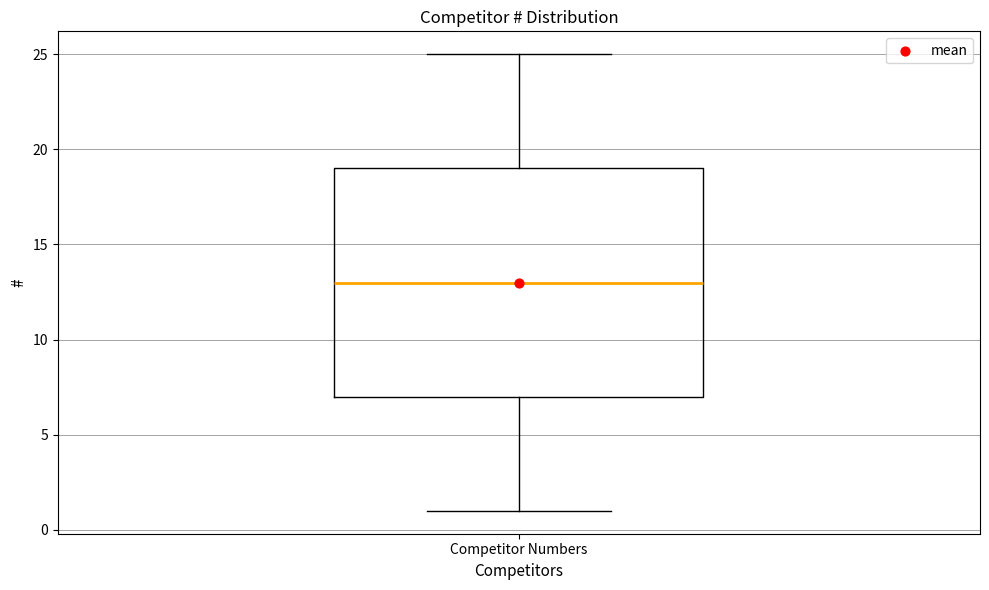

Where does the median line of the box for Competitor Numbers sit on the y-axis? The values are not printed on the chart, so give them approximately, as read against the axis.

13